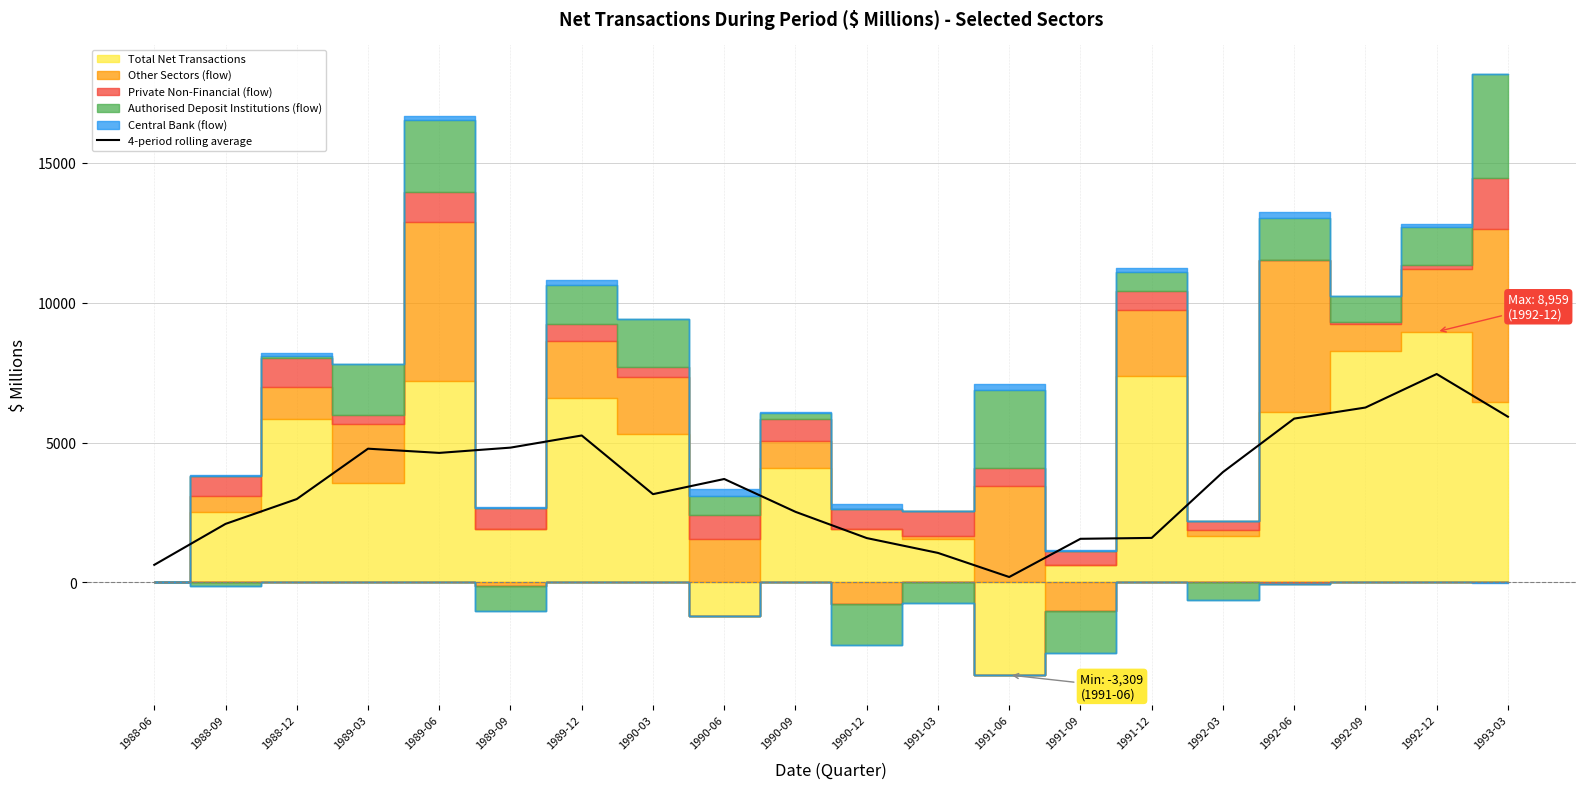

The value at 1992-12 is 12262.1. True or false?

False